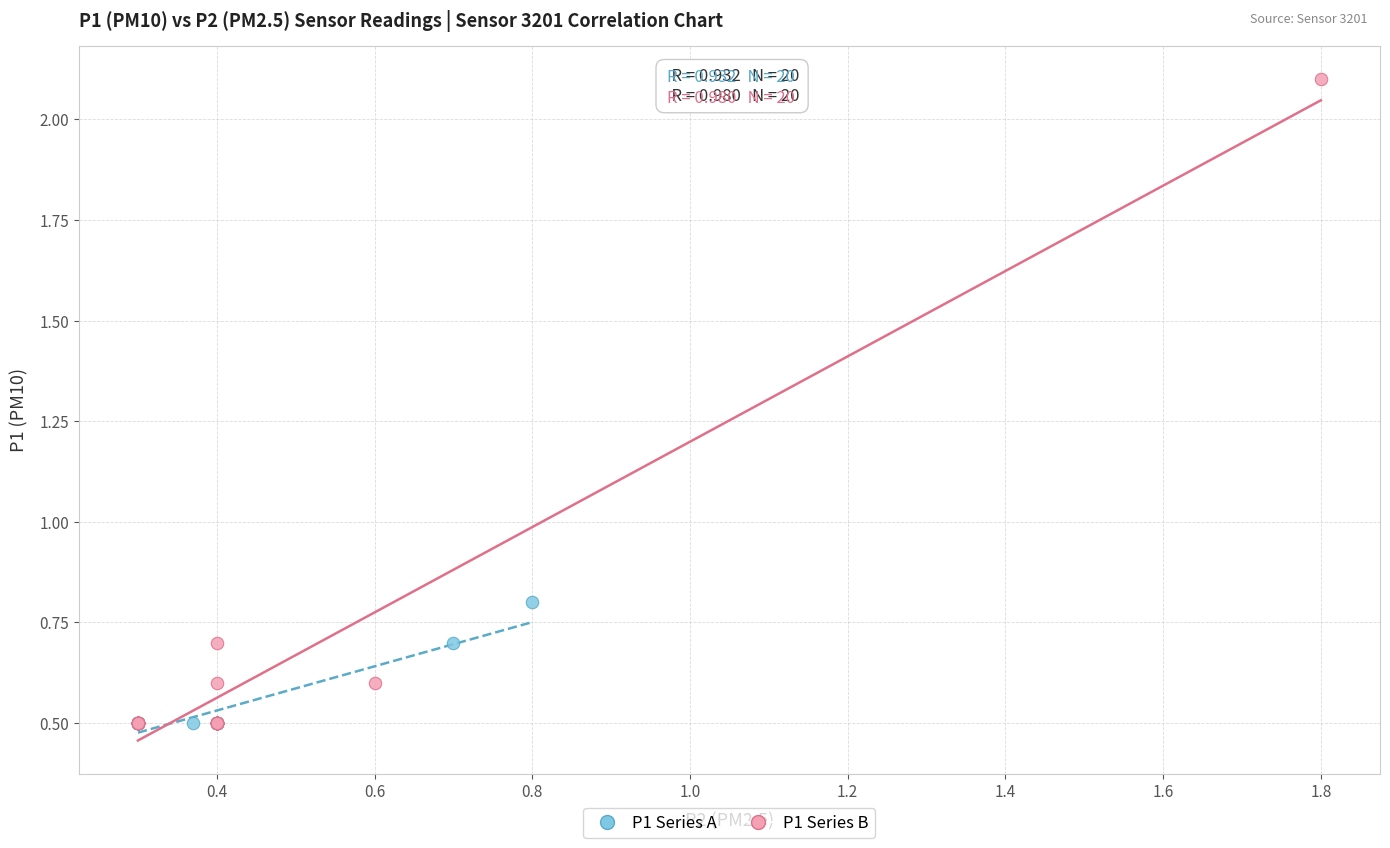

Which series has the largest Y range (max minus min)?

P1 Series B